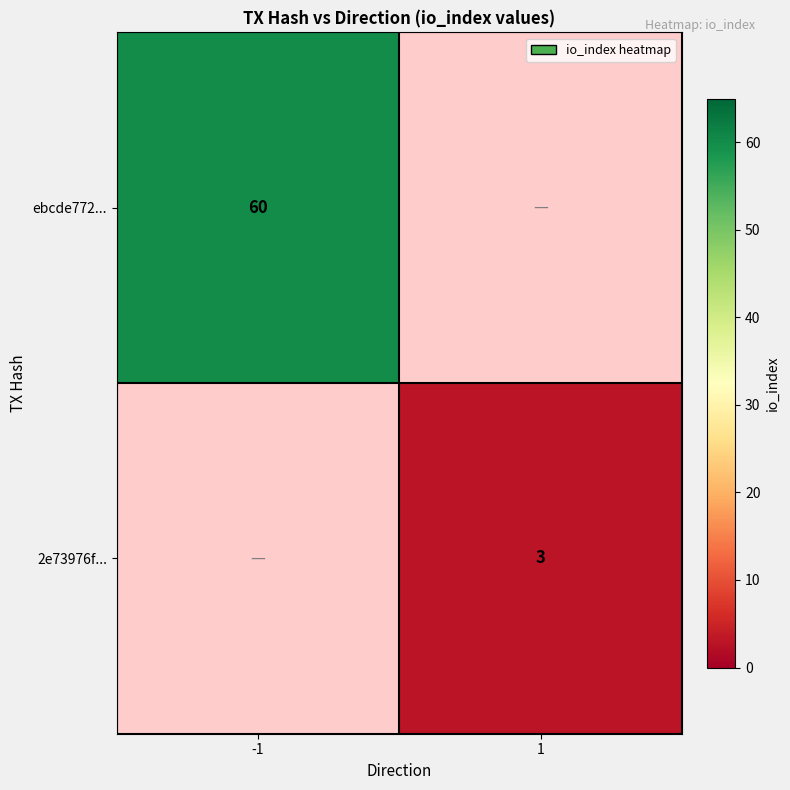

True or false: ebcde772... has a value of 32 at -1.

False